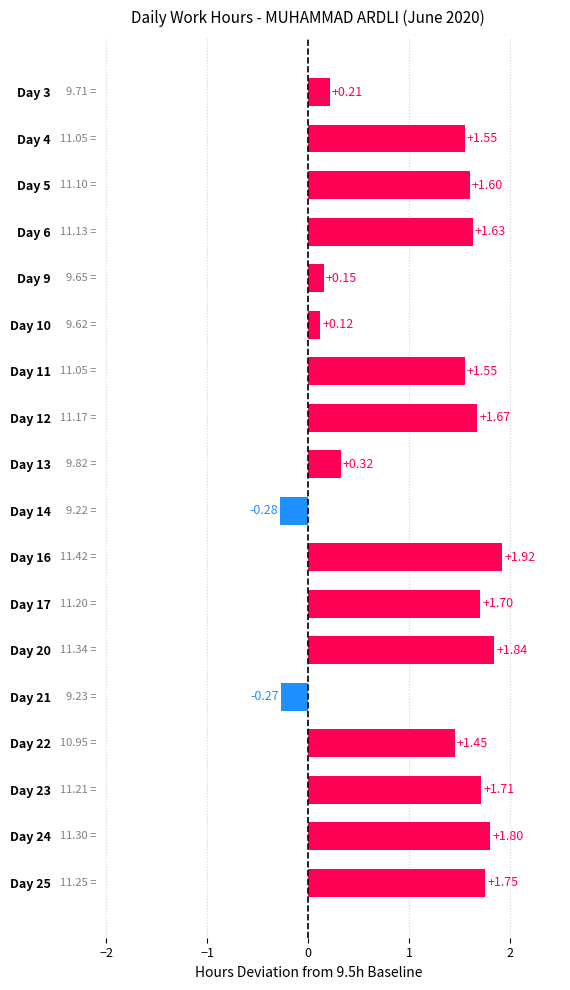

What is the sum of the values at Day 4 and Day 6?

3.2